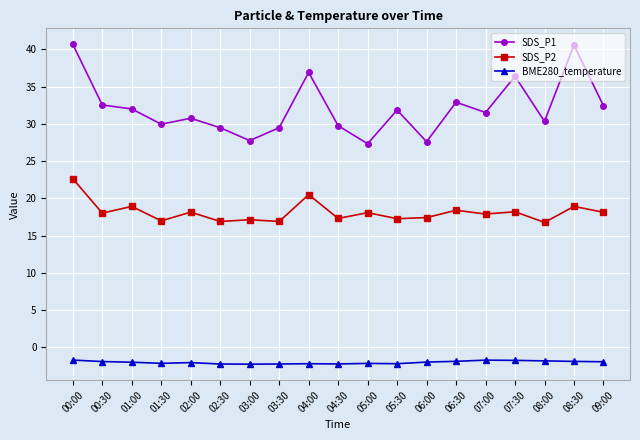

What is the difference between the BME280_temperature values at 09:00 and 04:00?

0.3